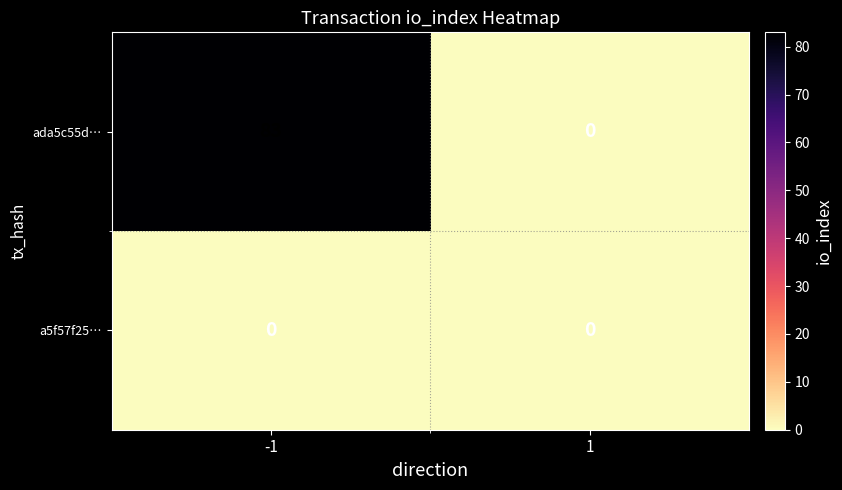

Which series changed the most between -1 and 1?

ada5c55d…